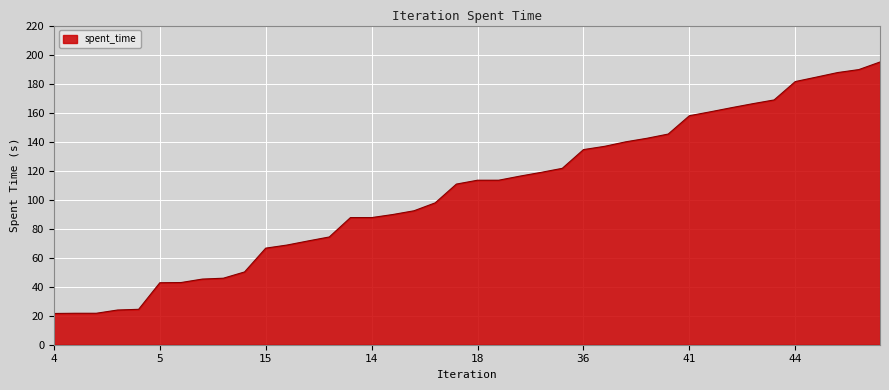

What is the sum of all values?

4223.9